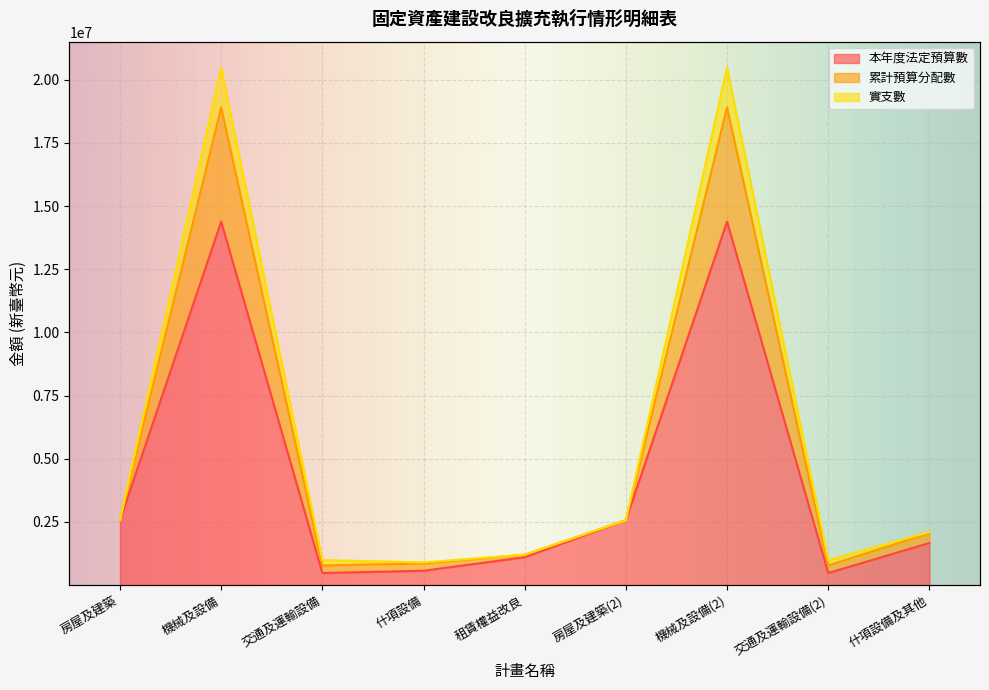

True or false: 本年度法定預算數 has more than 2 points higher than both neighbors.

False